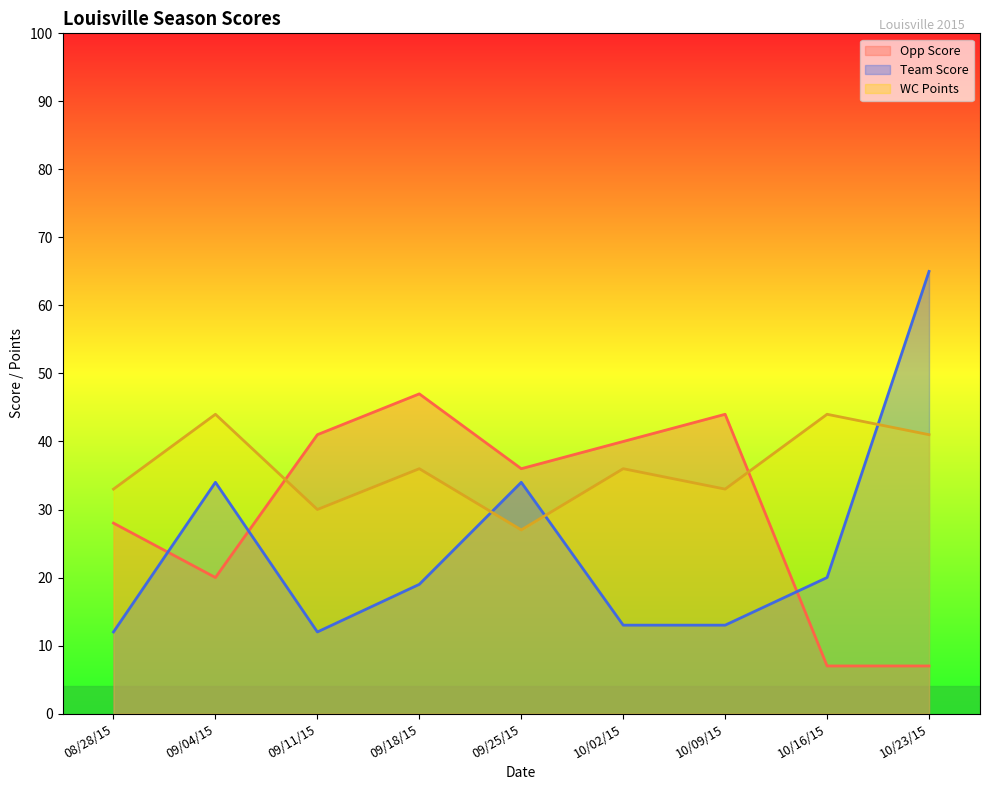

Where do Opp Score and Team Score first cross each other?

08/28/15 and 09/04/15